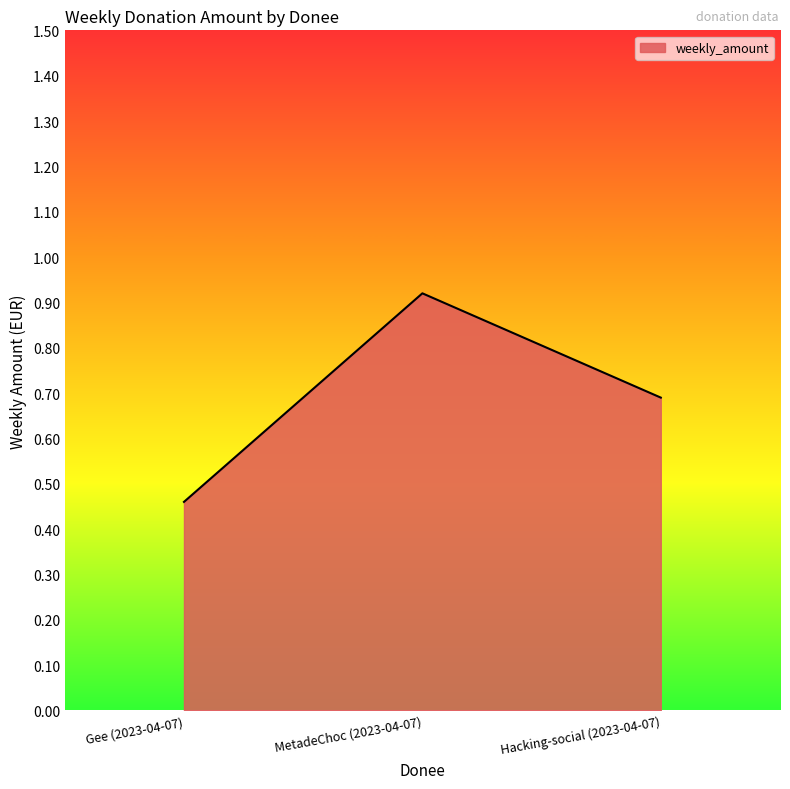

What position from the right is MetadeChoc (2023-04-07)?

2